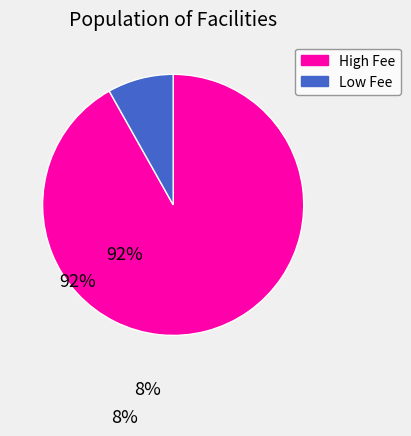

Does any single category account for the majority?

Yes